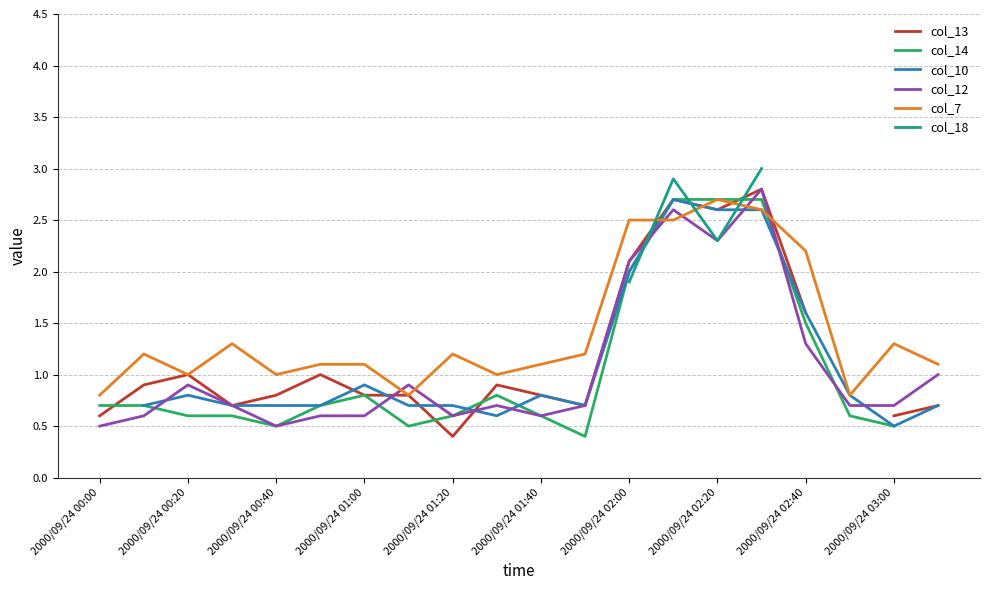

Is it true that col_7 equals 1.1 at 2000/09/24 01:00?

True